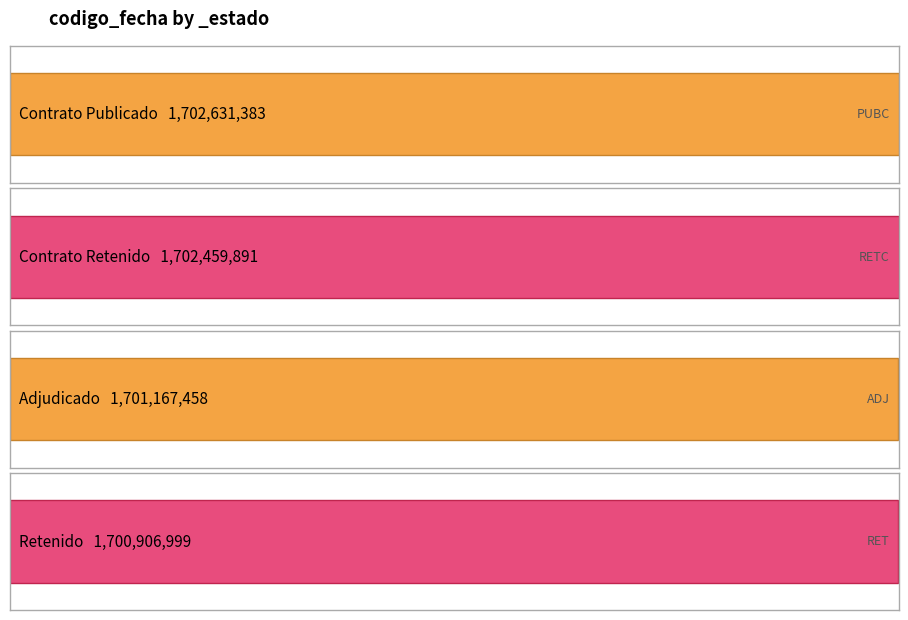

How many categories are shown in the chart?

4